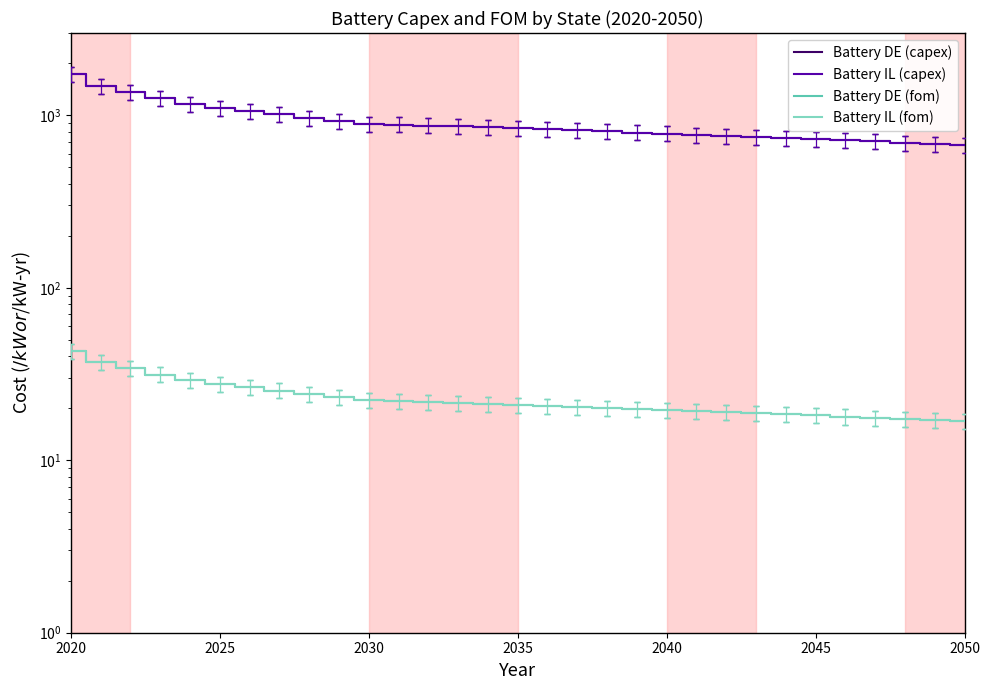

What is the maximum value shown in the chart?

1727.2